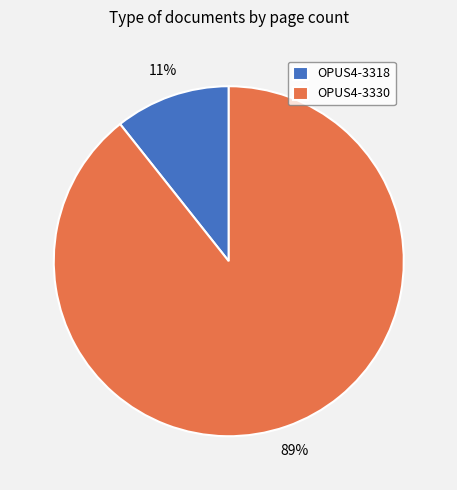

To the nearest percent, what portion does OPUS4-3330 represent?

89%